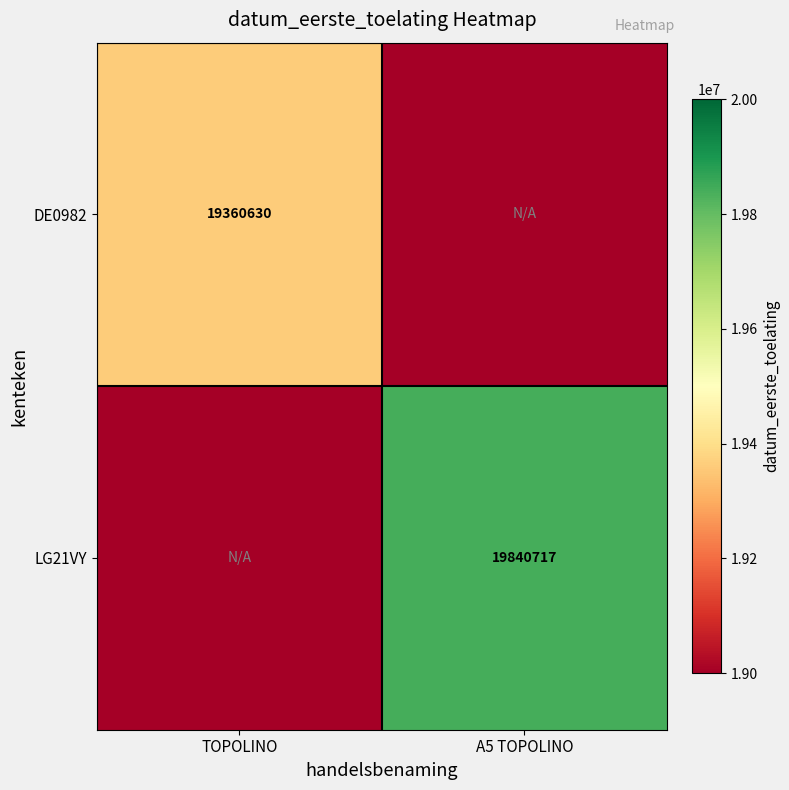

Is it true that LG21VY equals 35297101 at A5 TOPOLINO?

False